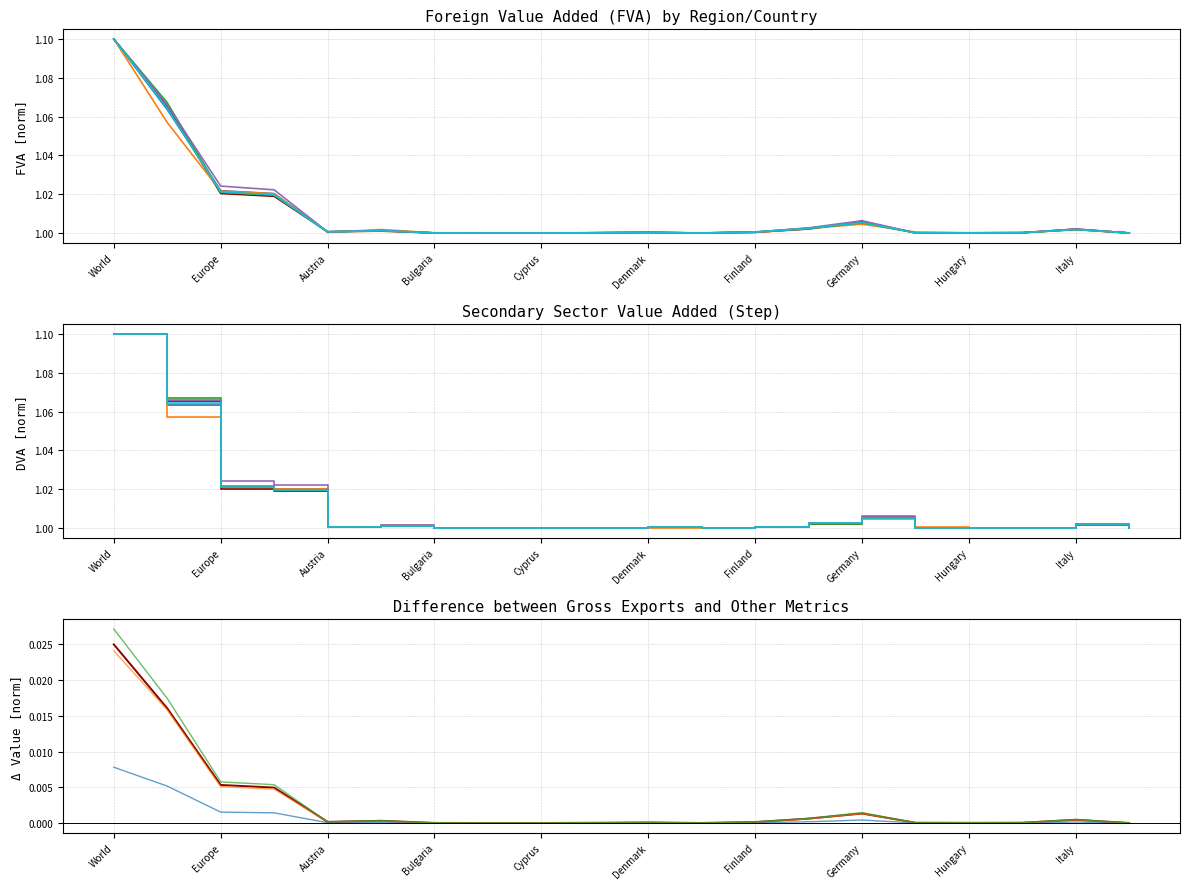

The value of Food beverages tobacco at Germany is 0.4. True or false?

False